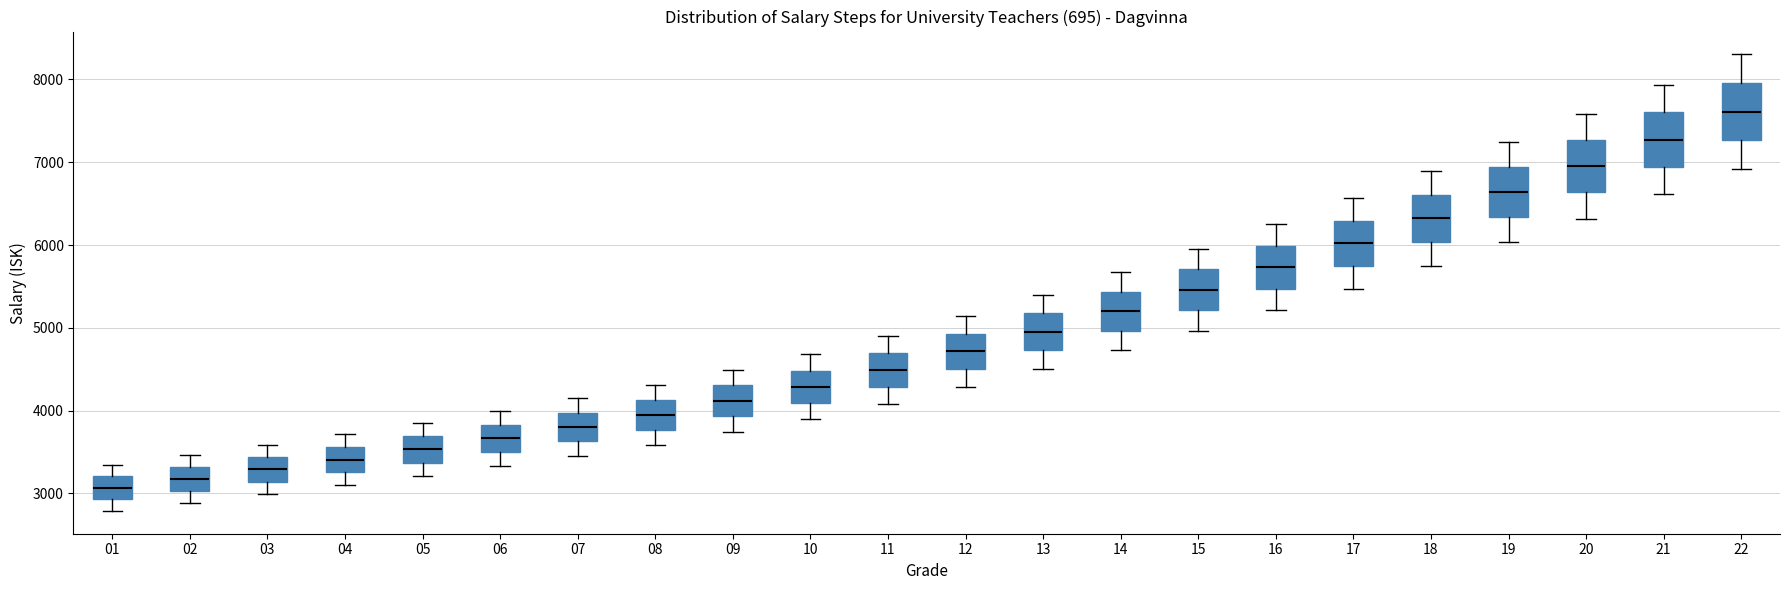

Where is the upper edge of the box at x = 16 on the y-axis? The values are not printed on the chart, so give them approximately, as read against the axis.

6000